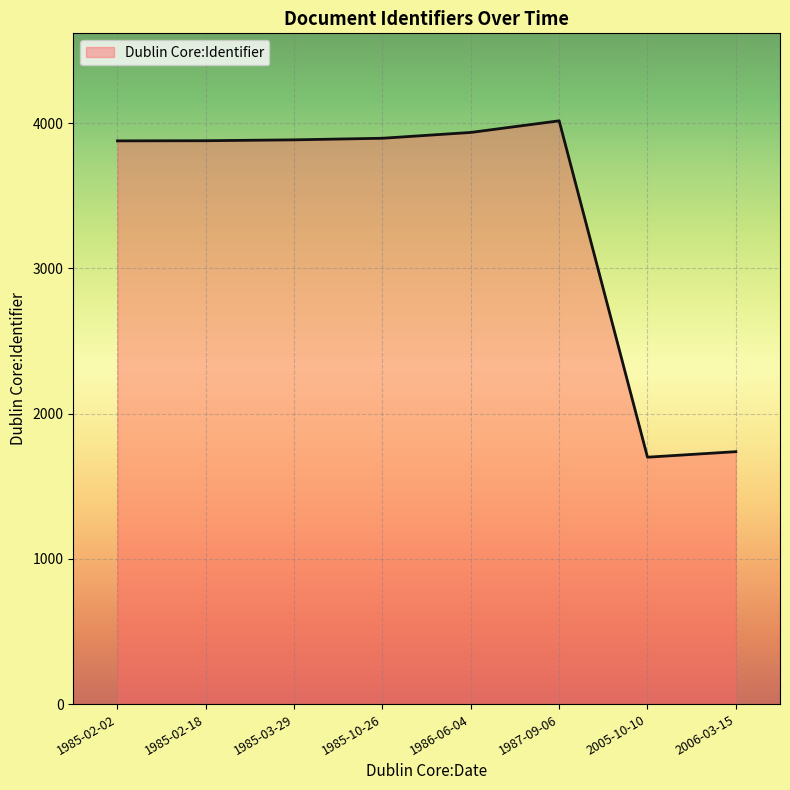

What is the average value?

3366